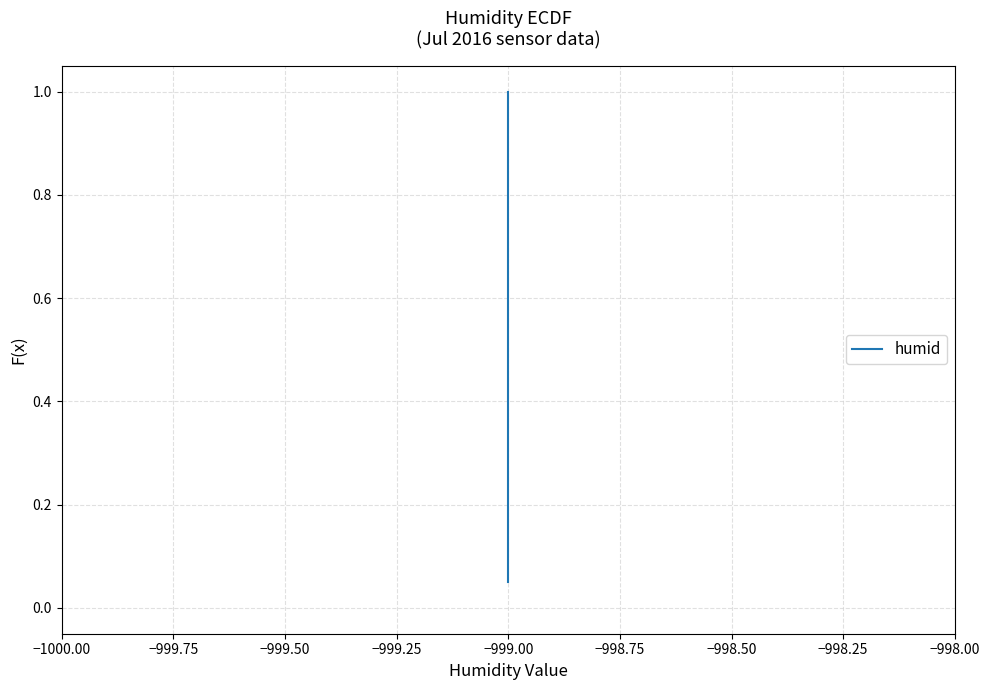

What is the difference between the second highest and minimum values?

0.9